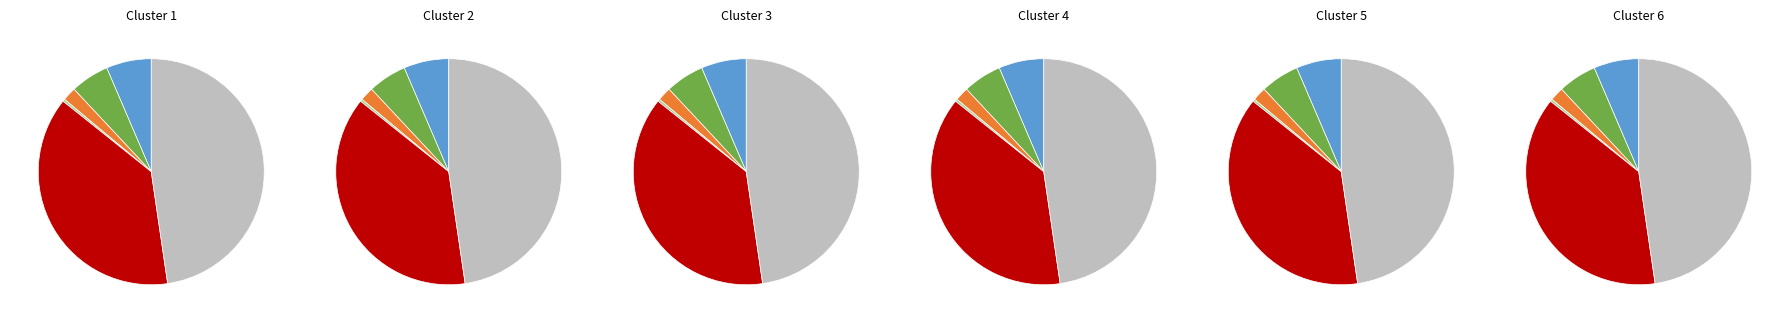

Combined, do 其他行政事业单位医疗支出 and 行政运行 account for over 50%?

No